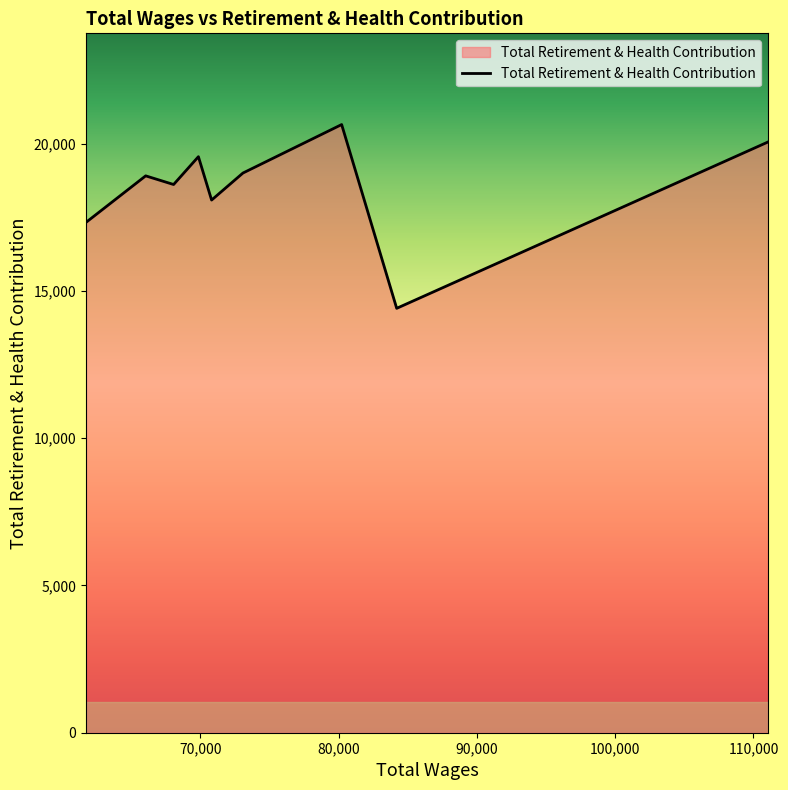

What is the maximum value shown in the chart?

20654